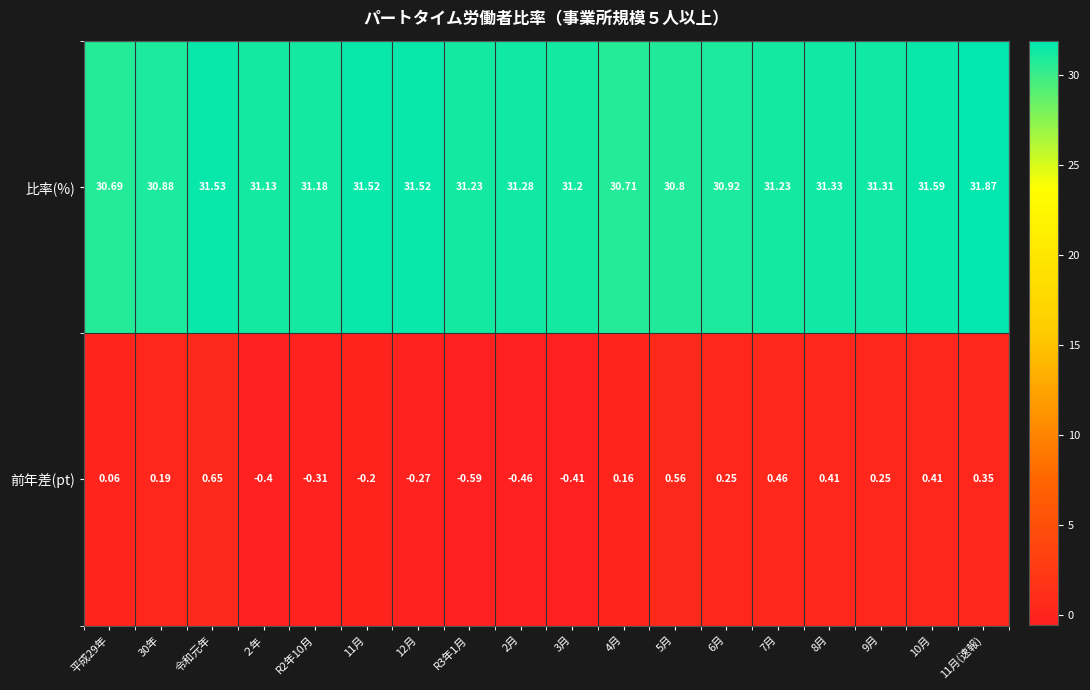

List the series in order of their overall mean, highest first.

比率(%), 前年差(pt)